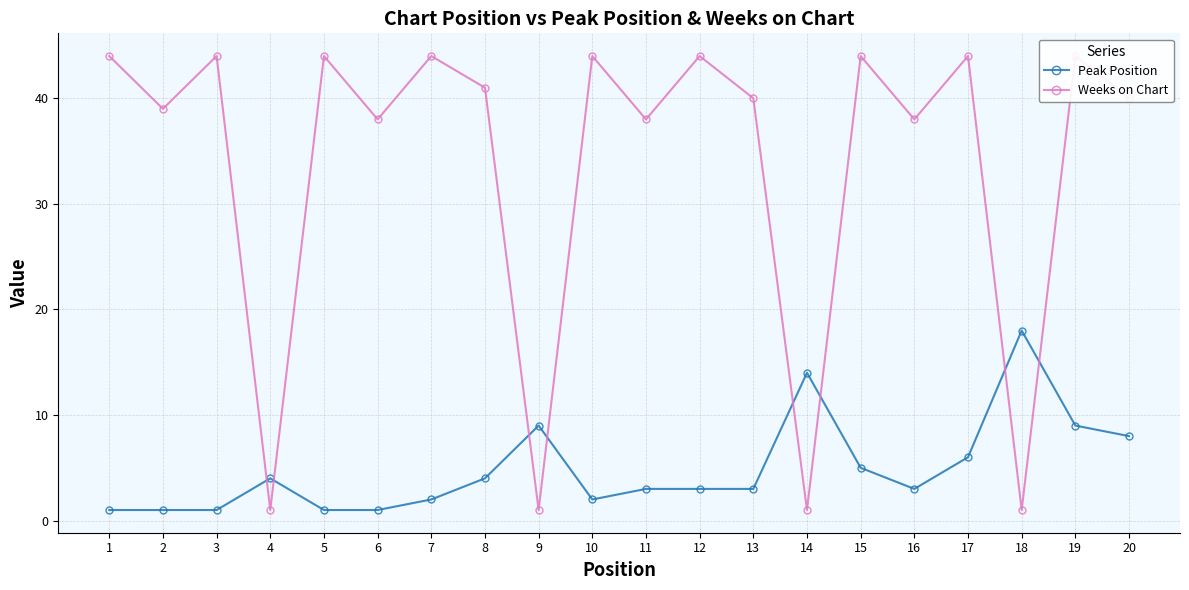

In Peak Position, how many points are lower than both neighbors (excluding endpoints)?

2